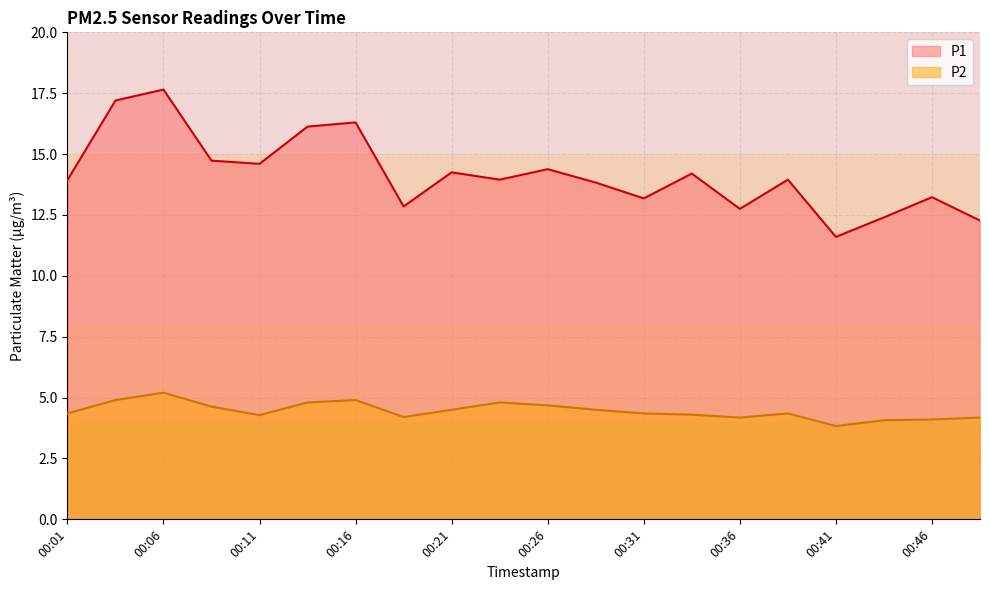

The value of P2 at 00:16 is 4.9. True or false?

True